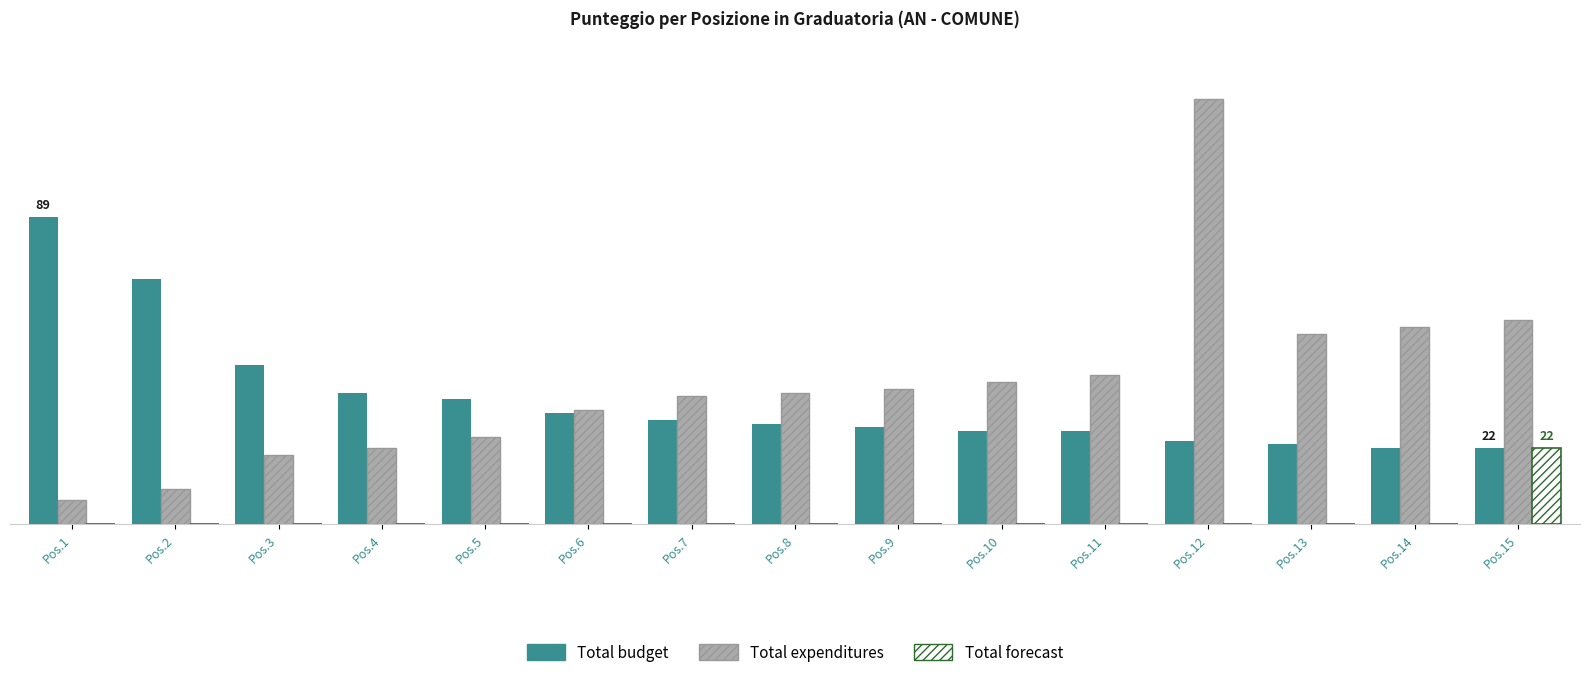

Which series changed the most between Pos.3 and Pos.9?

Total expenditures